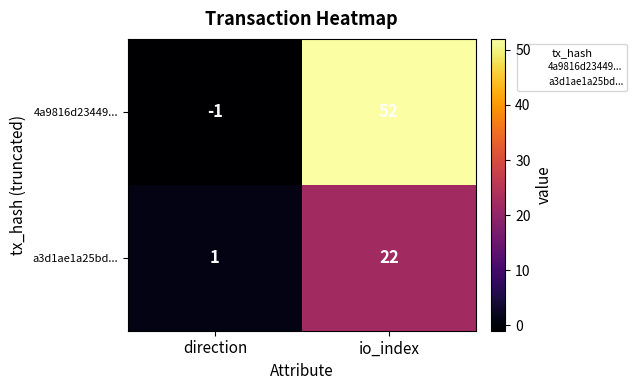

What is the sum of the 4a9816d23449... values at io_index and direction?

51